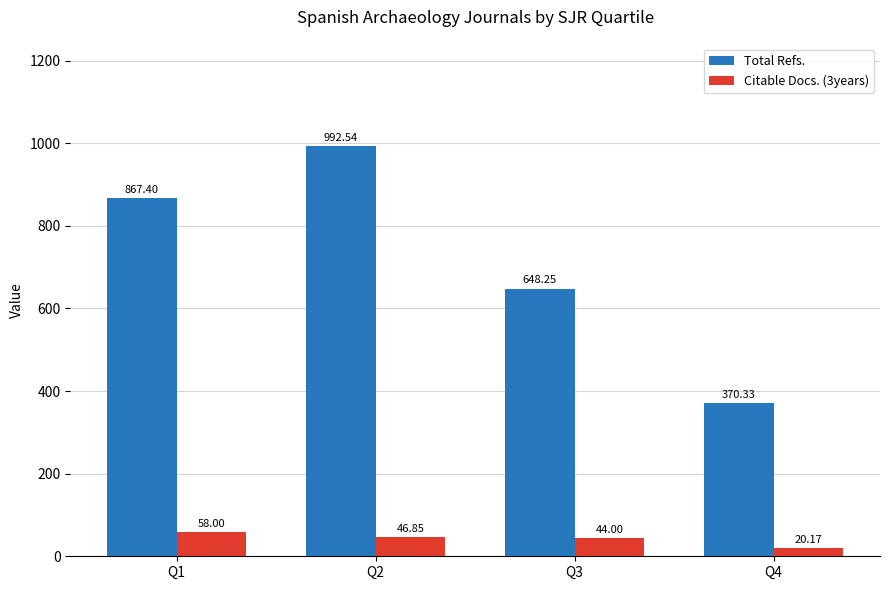

How many bars are there in total?

8